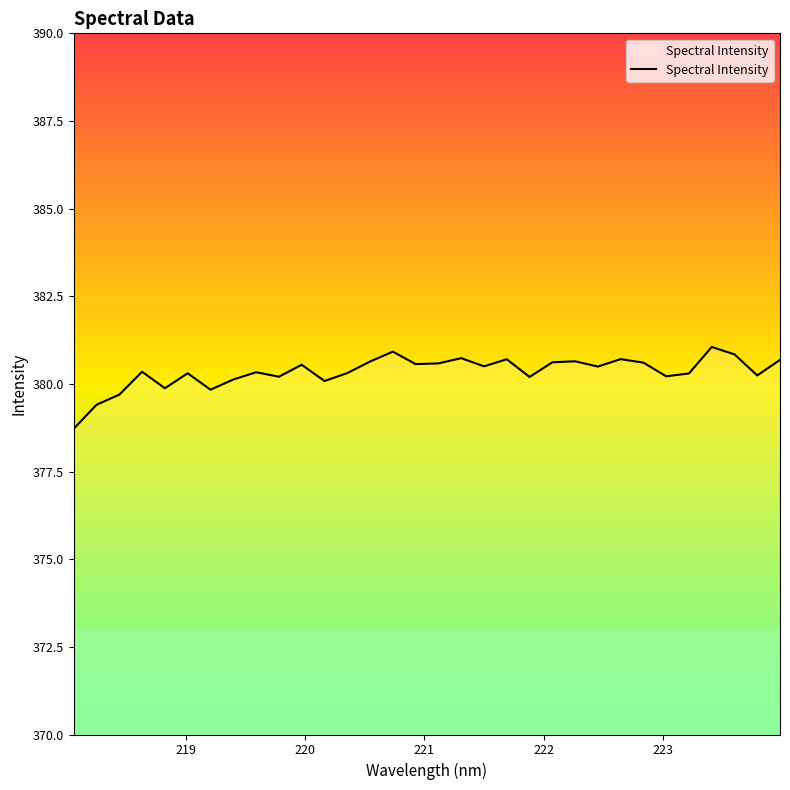

What is the minimum value shown in the chart?

378.7